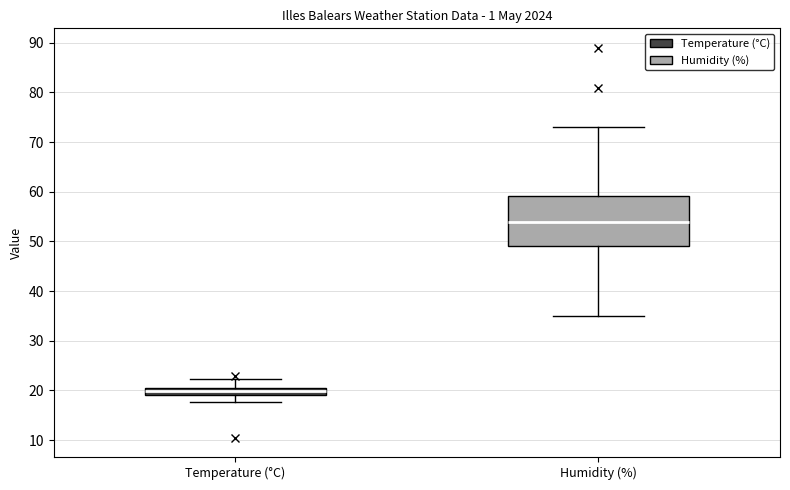

Which box's median line is the highest?

Humidity (%)